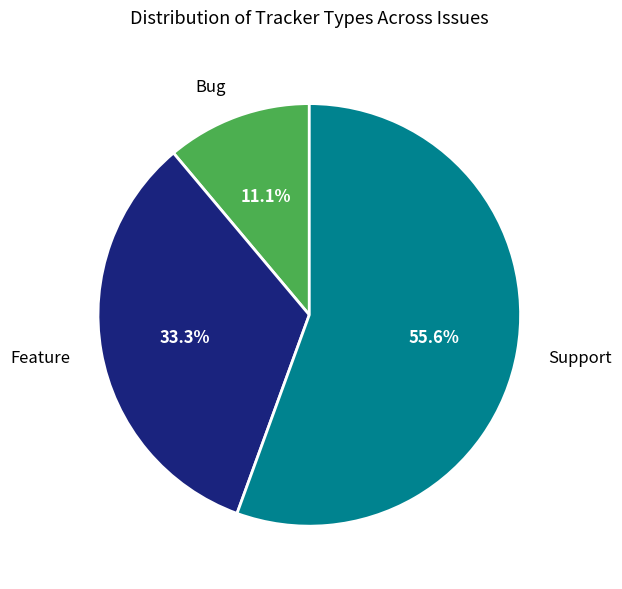

Is there any slice that represents more than half of the pie?

Yes